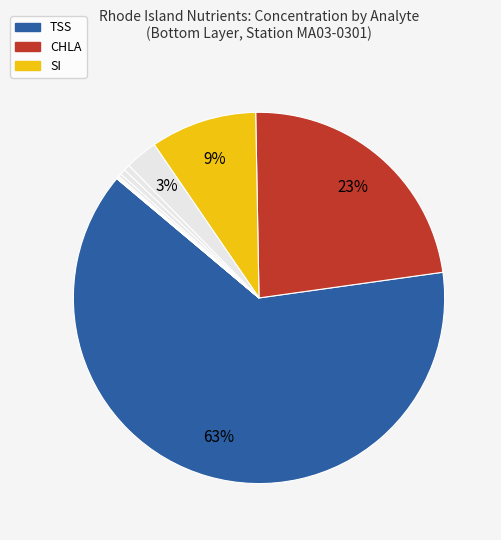

Rank the categories by value from highest to lowest.

TSS, CHLA, SI, TN, TP, PO4F, NH4, NO3, UREA, NO2